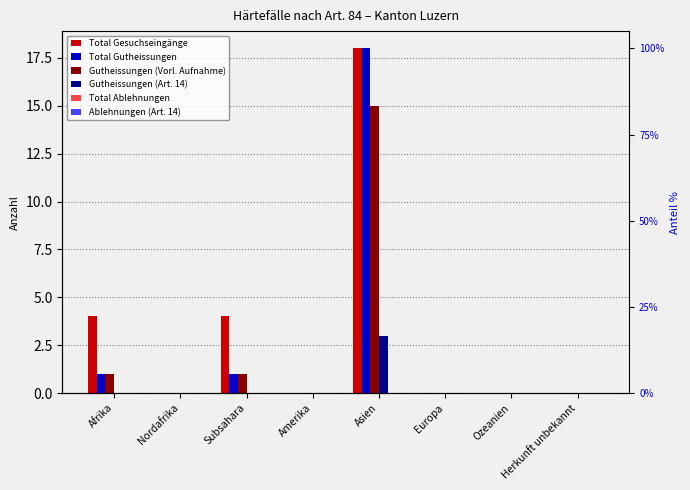

What is the difference between the Gutheissungen (Vorl. Aufnahme) values at Herkunft unbekannt and Subsahara?

1